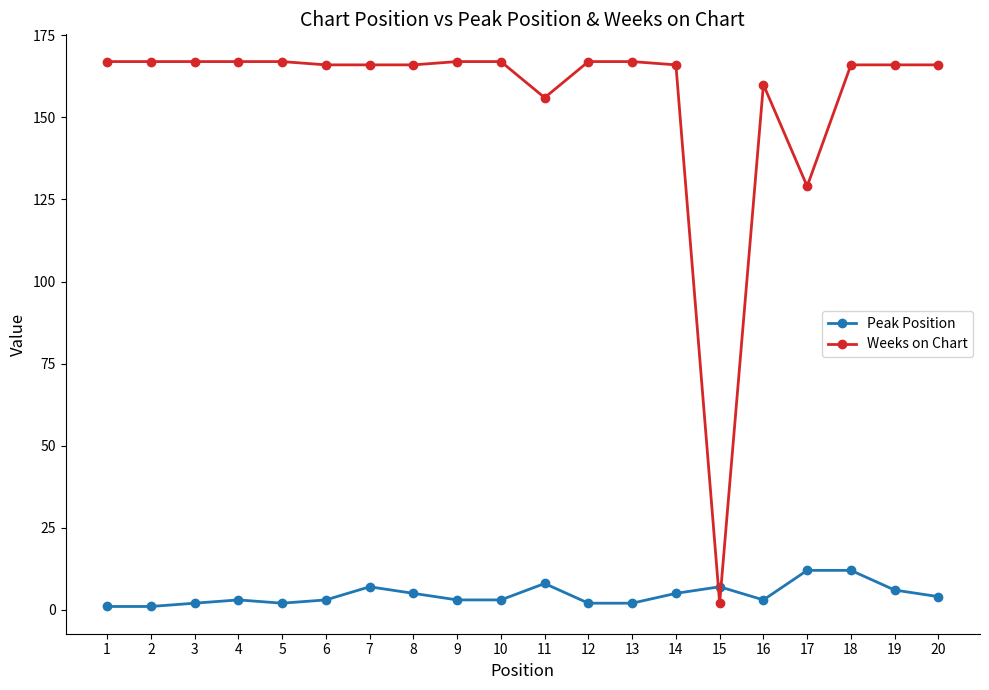

What is the maximum value shown in the chart?

167